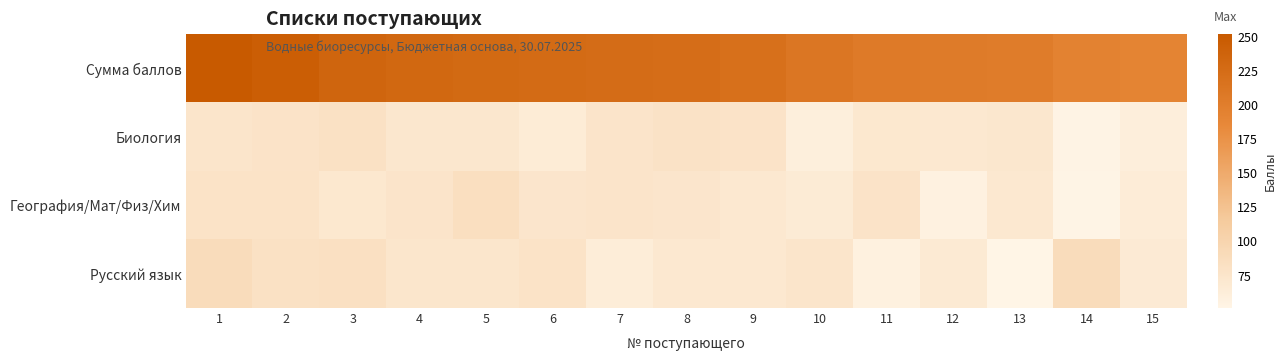

Reading left to right, what are all the values shown in this chart?

Сумма баллов: 1=252	2=245	3=235	4=231	5=229	6=227	7=225	8=223	9=220	10=211	11=205	12=204	13=202	14=194	15=192
Биология: 1=75	2=77	3=81	4=72	5=72	6=65	7=76	8=79	9=77	10=60	11=71	12=70	13=72	14=53	15=61
География/Мат/Физ/Хим: 1=78	2=78	3=71	4=76	5=84	6=74	7=76	8=74	9=70	10=66	11=77	12=56	13=70	14=52	15=64
Русский язык: 1=89	2=81	3=83	4=73	5=73	6=78	7=63	8=70	9=70	10=75	11=57	12=68	13=51	14=89	15=67